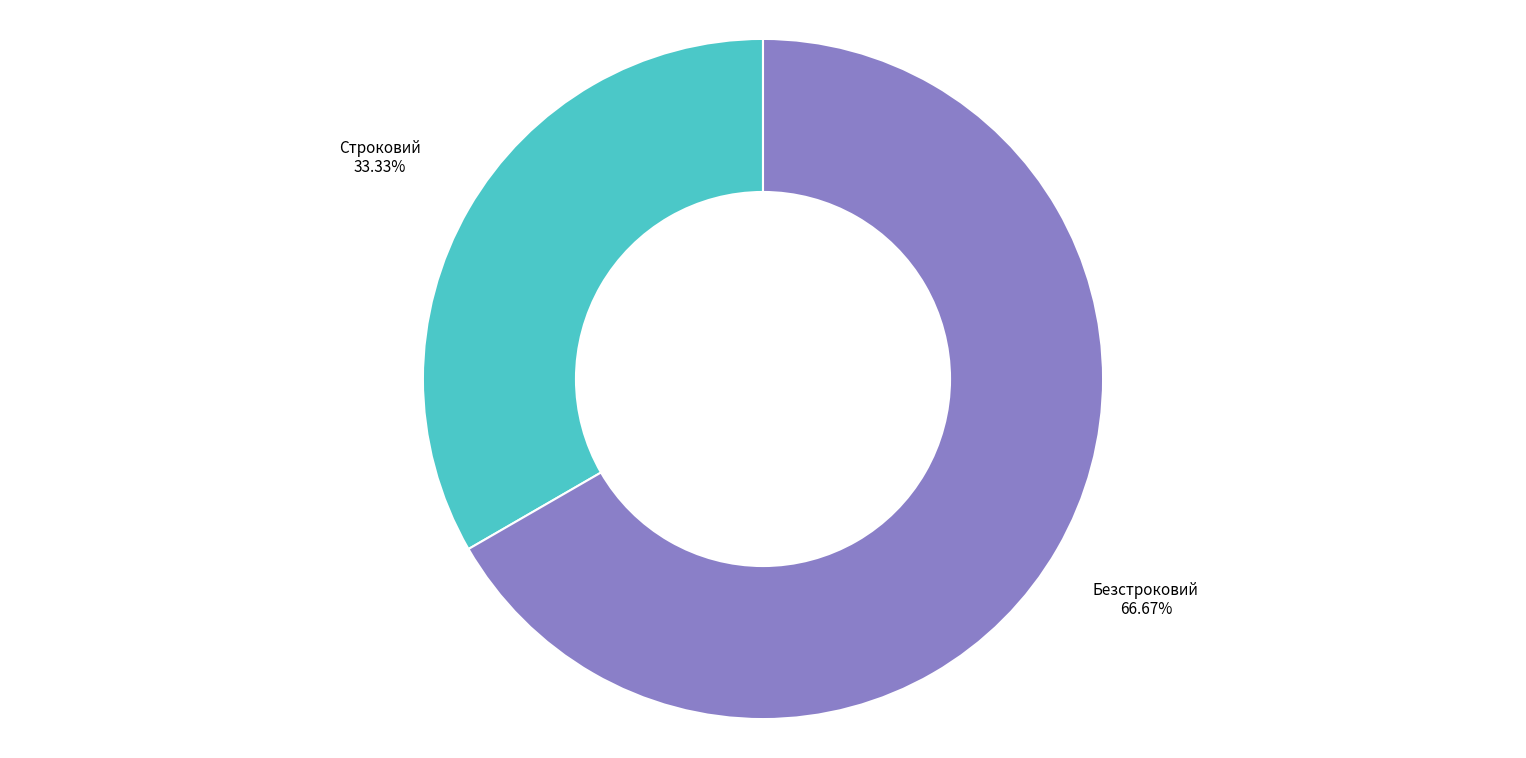

The Строковий slice represents 33% of the pie. True or false?

True